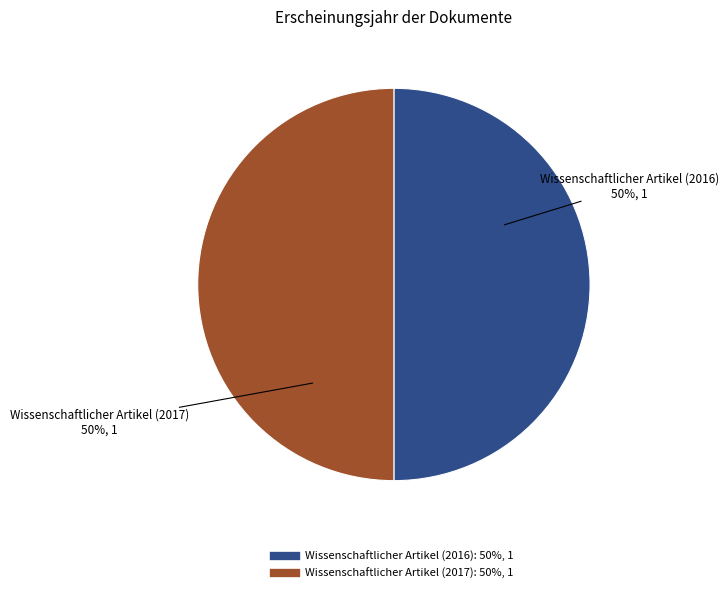

How many slices are in this pie chart?

2